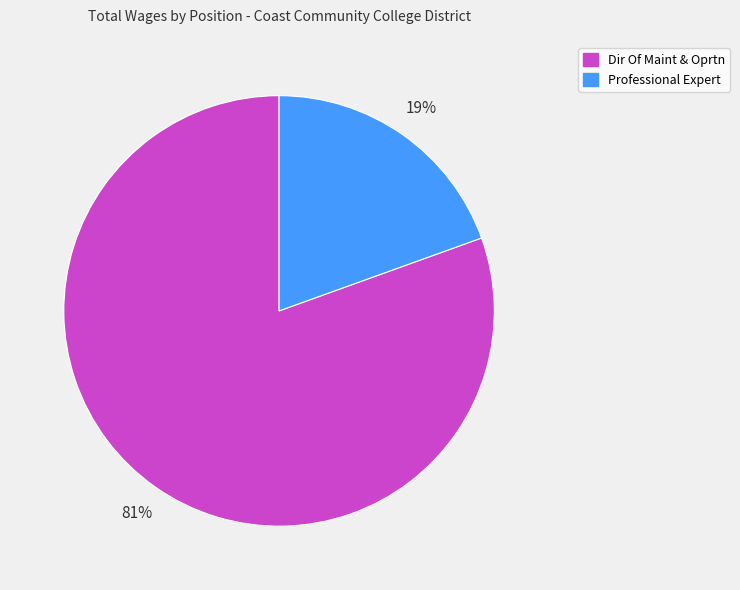

To the nearest percent, what percentage of the pie is Professional Expert?

19%